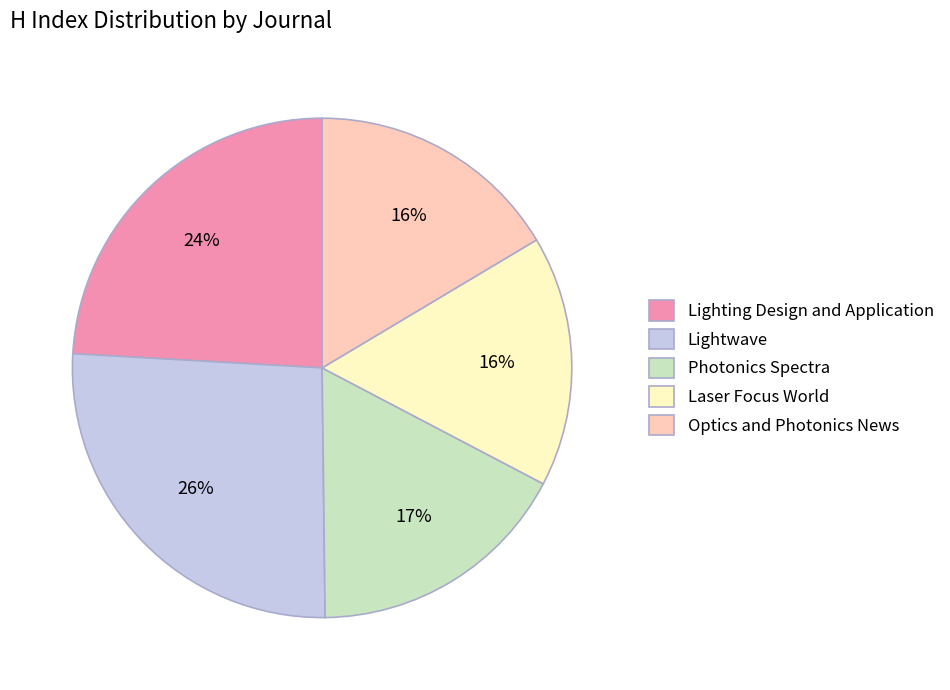

Which has a higher value, Photonics Spectra or Lightwave?

Lightwave